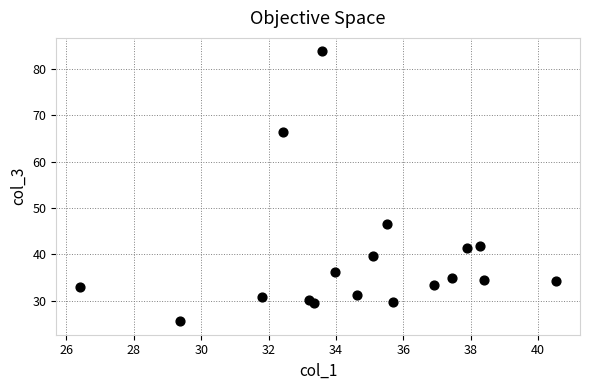

What is the range of X values (max minus min)?

14.1